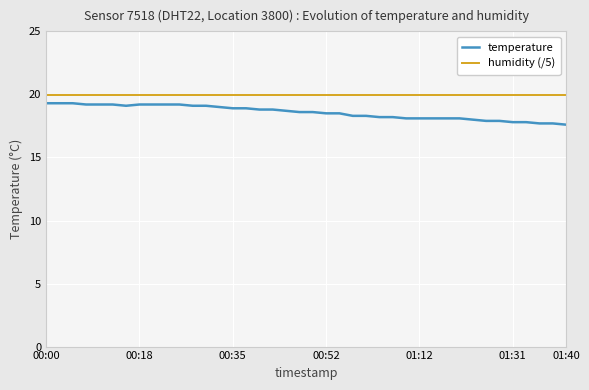

Which series has the largest range (max minus min)?

temperature